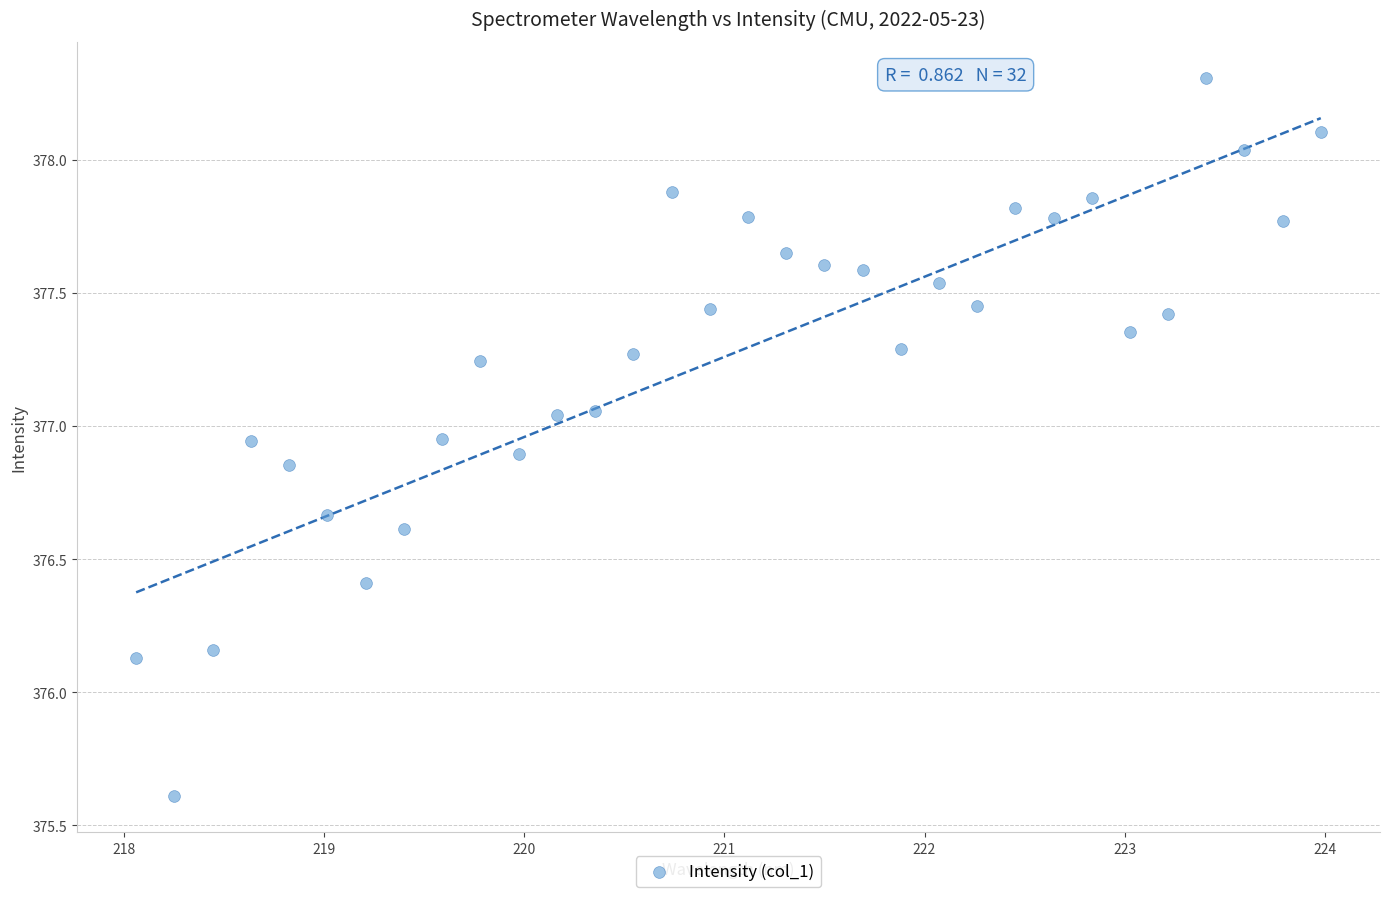

What Y value in the scatter plot is closest to 376?

376.1